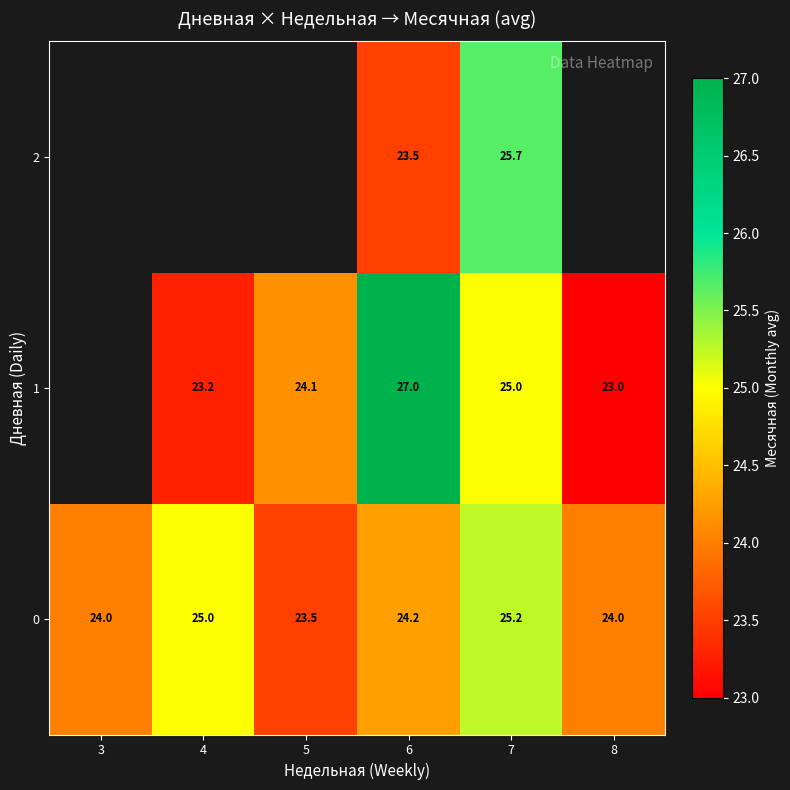

What value does the 0 series have at 4?

25.0